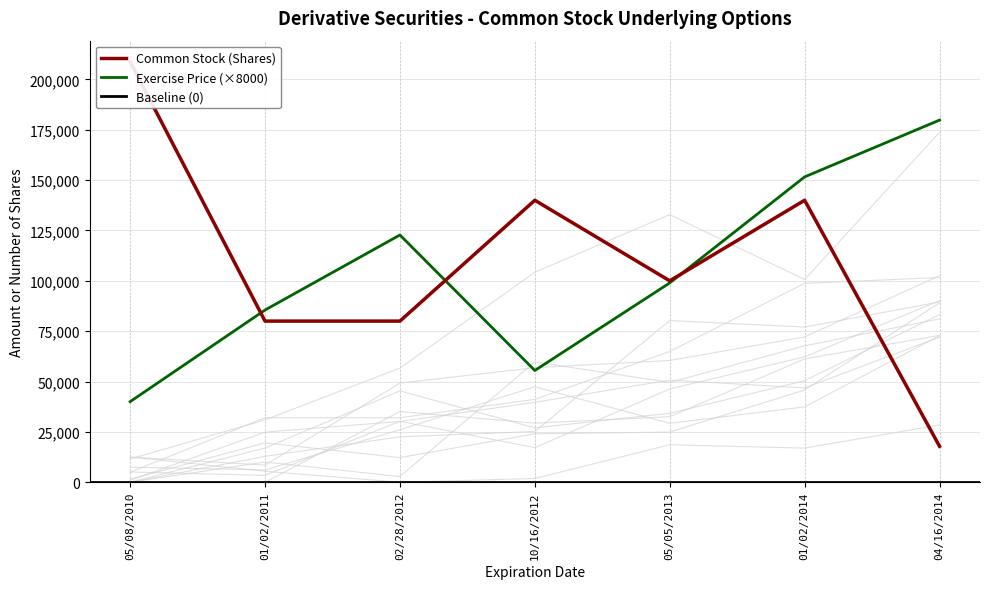

What is the sum of all values?

766640